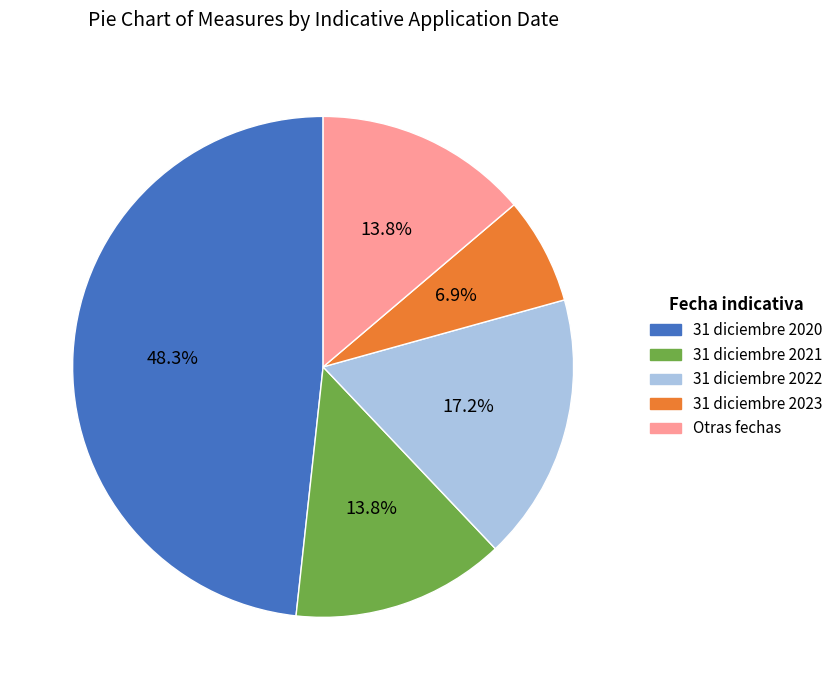

Count the number of slices in the pie.

5